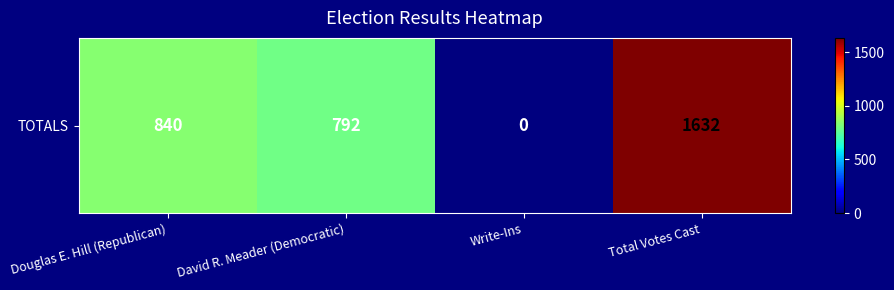

The chart shows a value of 840 at Douglas E. Hill (Republican). True or false?

True